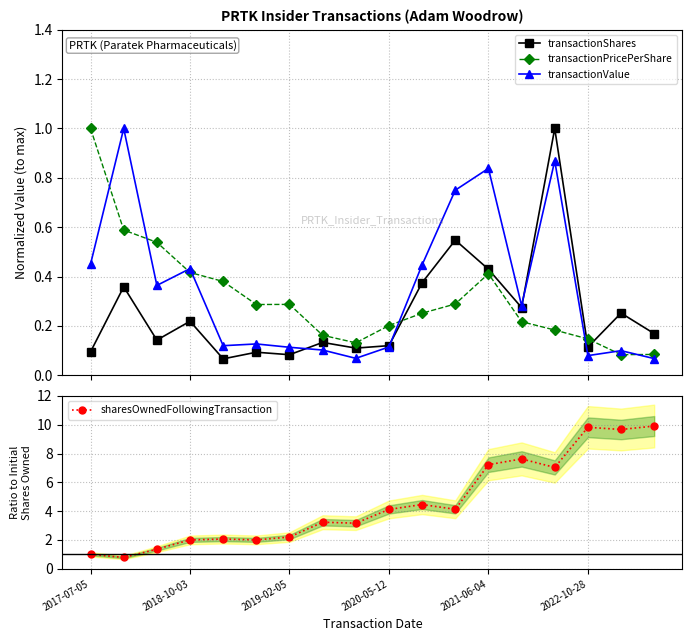

Is it true that sharesOwnedFollowingTransaction equals 9.8 at 2022-10-28?

True